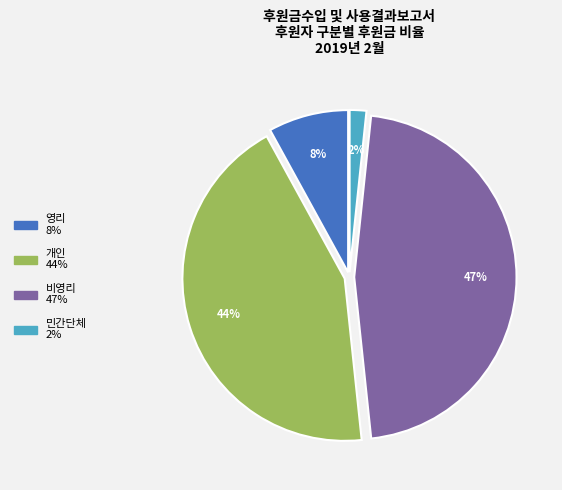

Does any single category account for the majority?

No